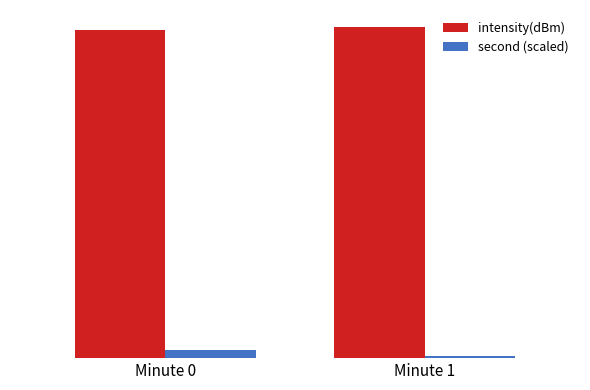

Are the bars grouped side by side (vs. stacked)?

Yes